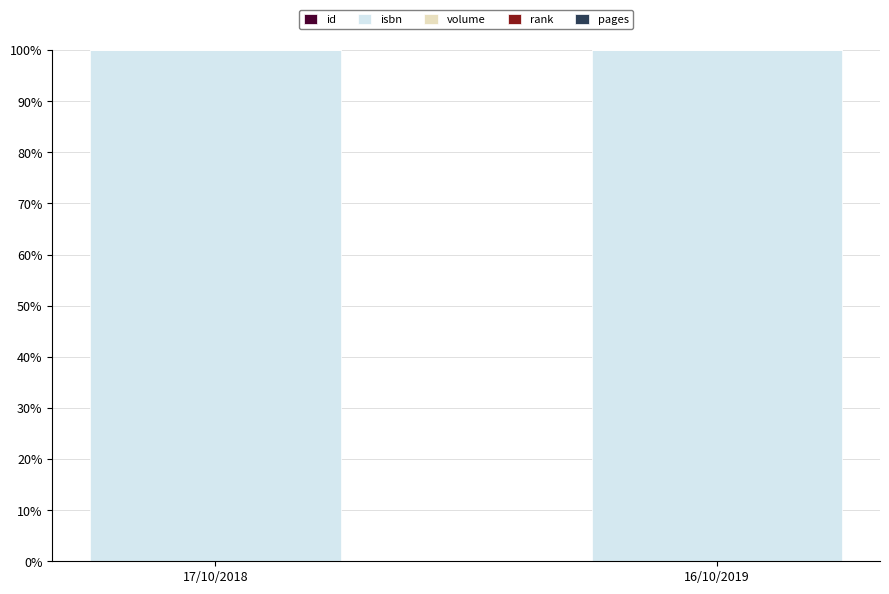

What position from the left is 17/10/2018?

1